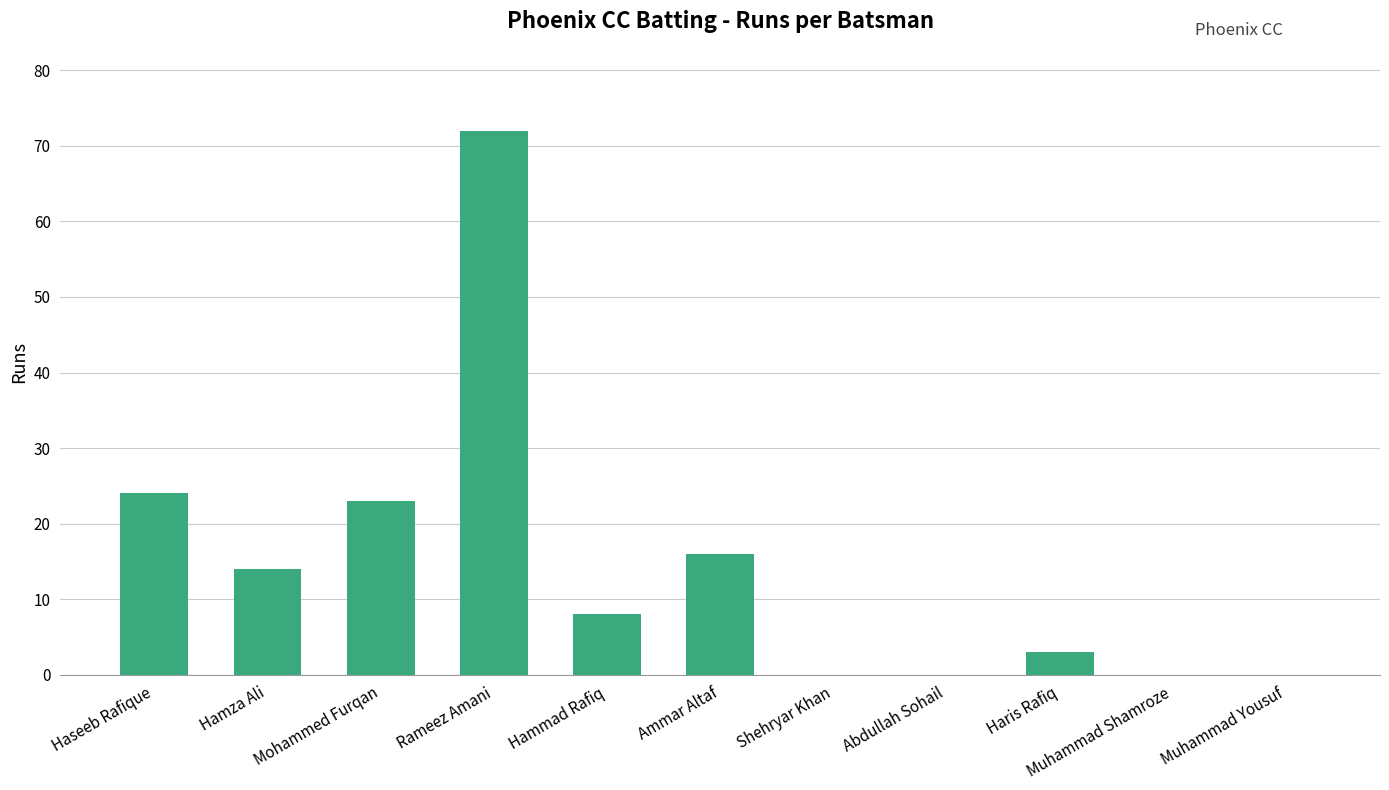

What is the greatest value displayed?

72